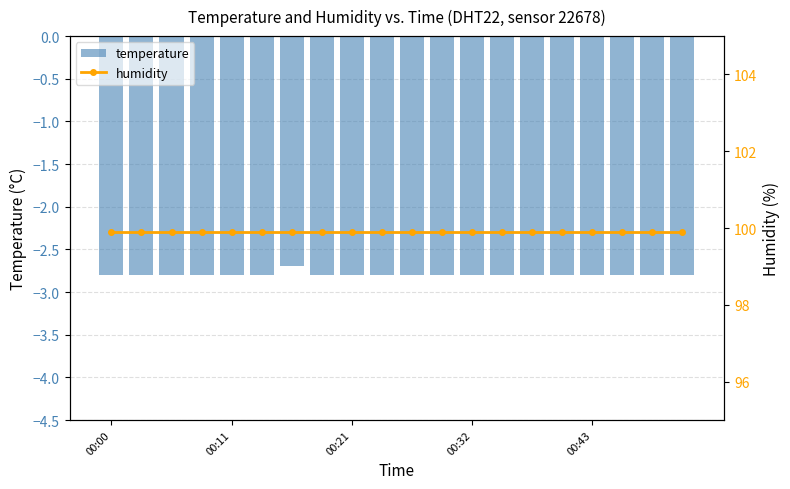

What is the average value of the temperature series?

-2.8